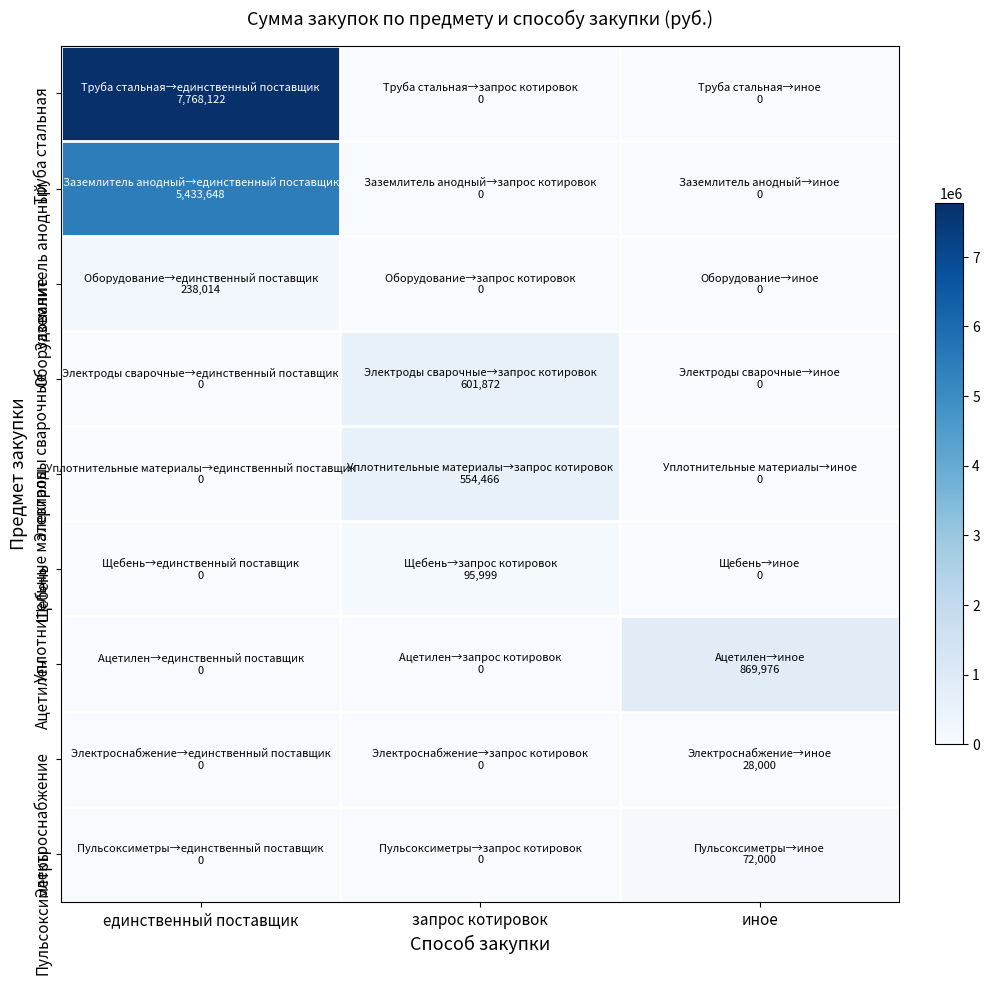

What is the maximum value shown in the chart?

7768121.8